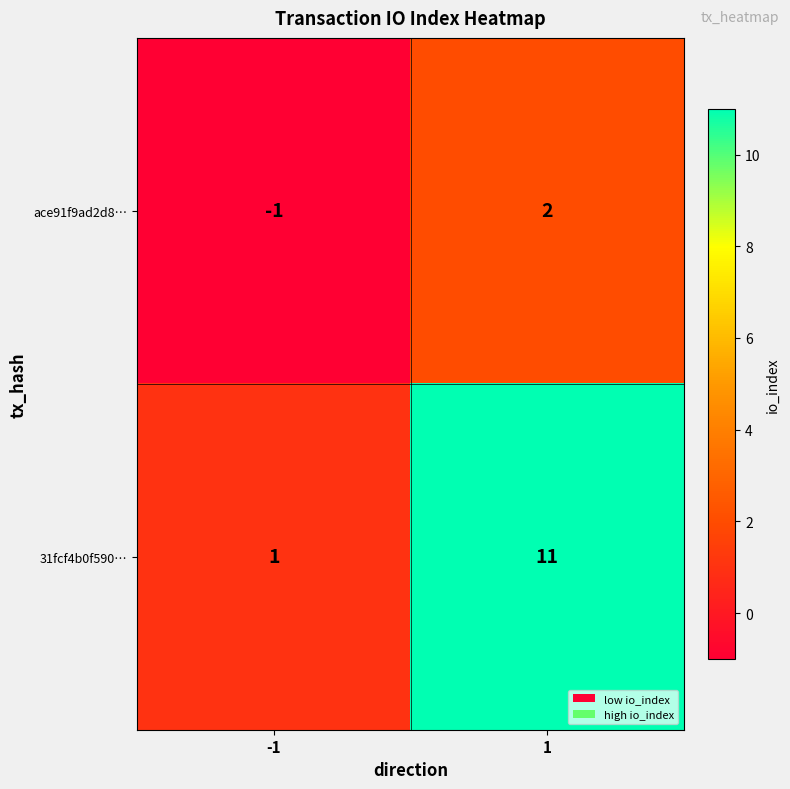

How many series are shown in this chart?

2